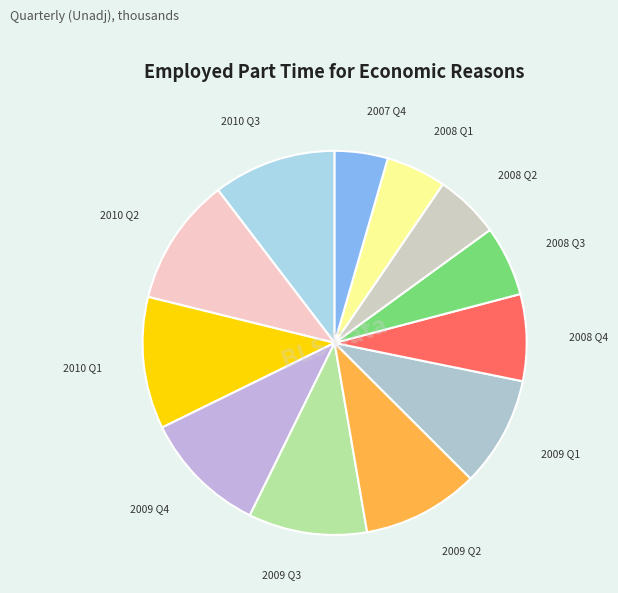

Which category has the smallest portion of the pie?

2007 Q4